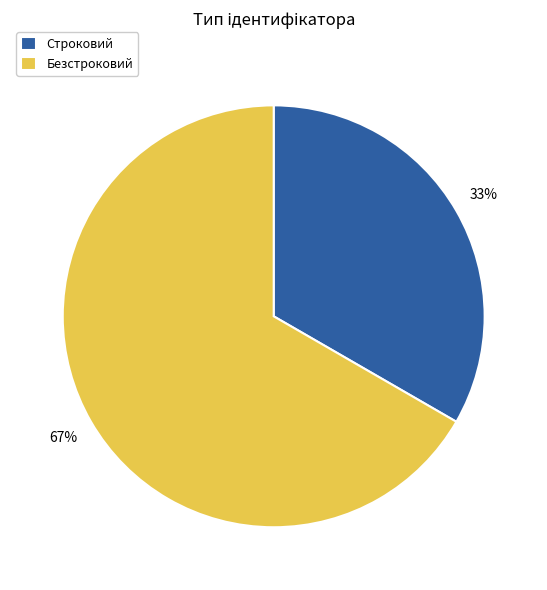

Which category has the smallest portion of the pie?

Строковий